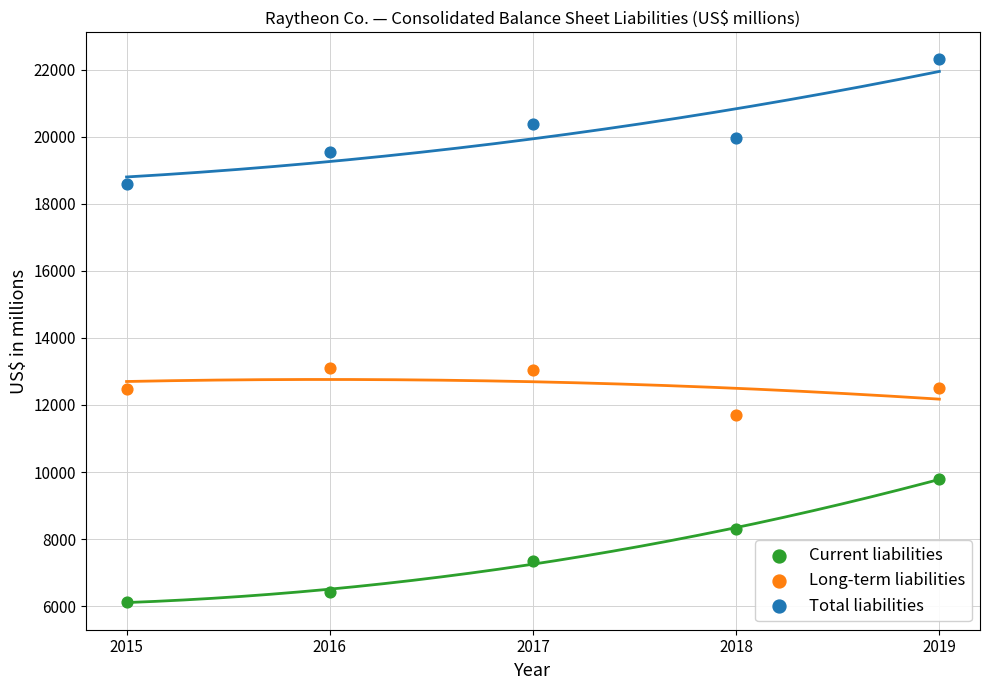

Which series has the widest spread of Y values?

Total liabilities